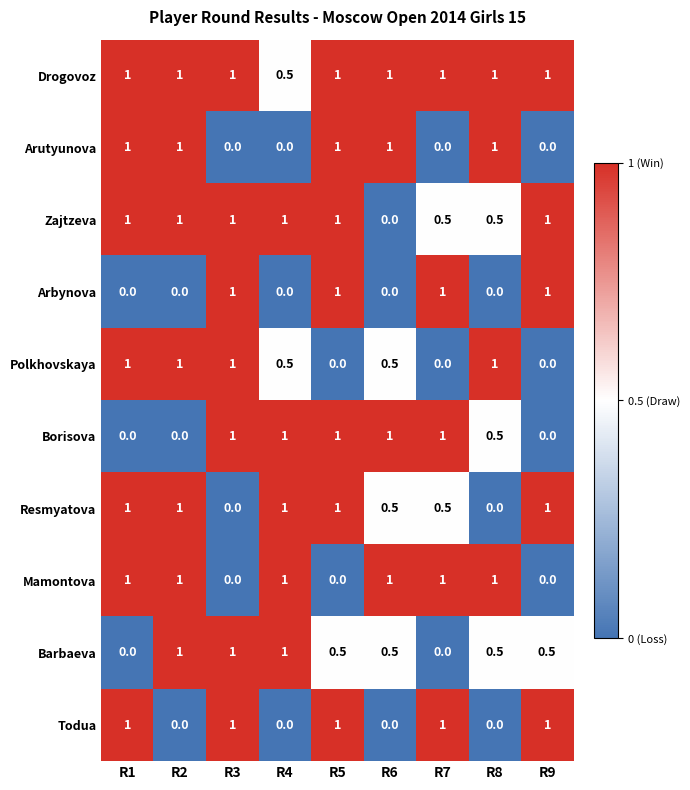

What is the maximum value for Mamontova?

1.0